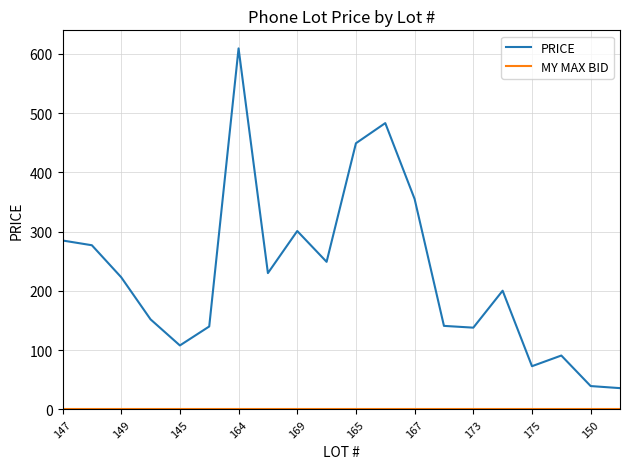

What is the average value of the PRICE series?

229.0